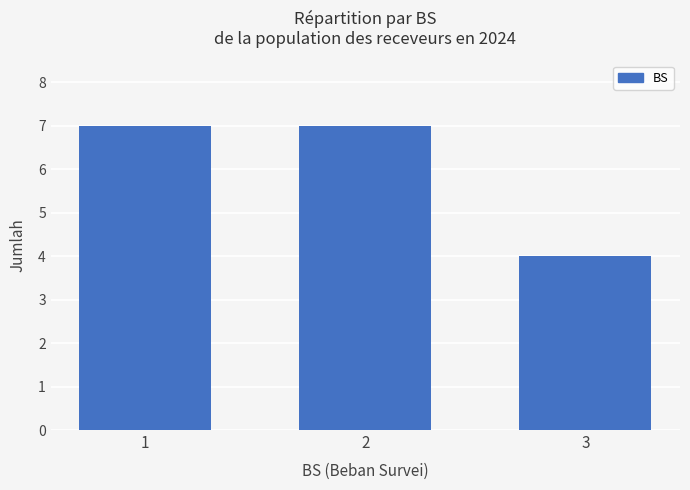

Between 3 and 2, which is larger?

2